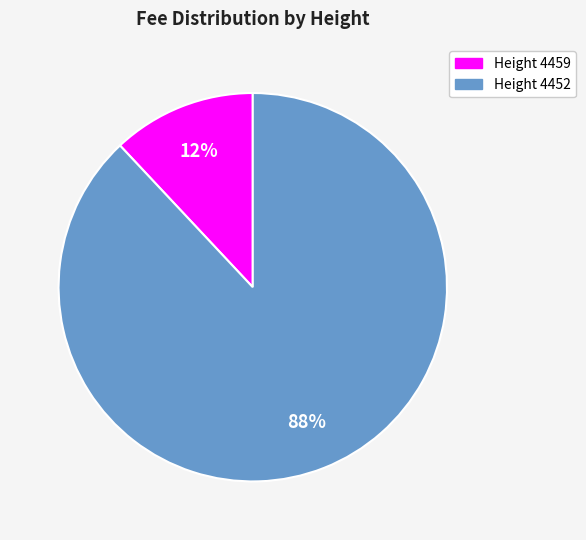

To the nearest percent, what is the average slice percentage?

50%